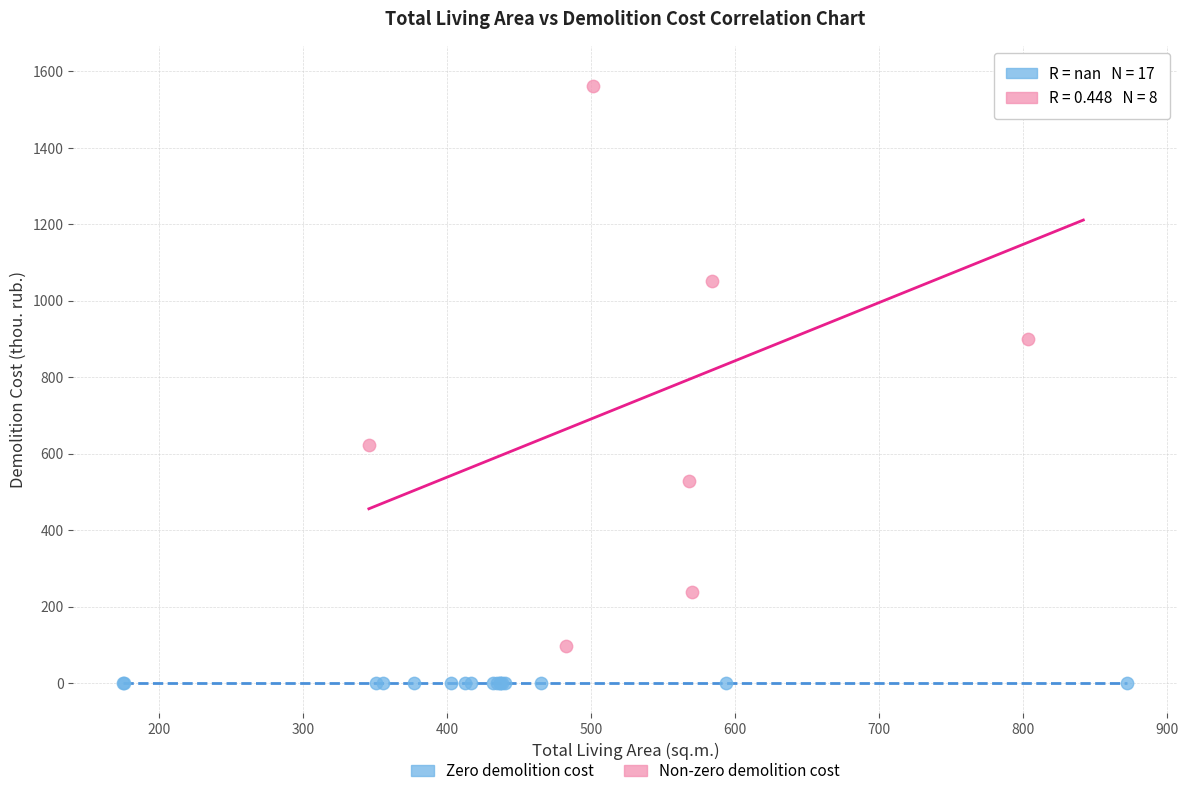

Which series reaches the minimum Y coordinate?

Zero demolition cost